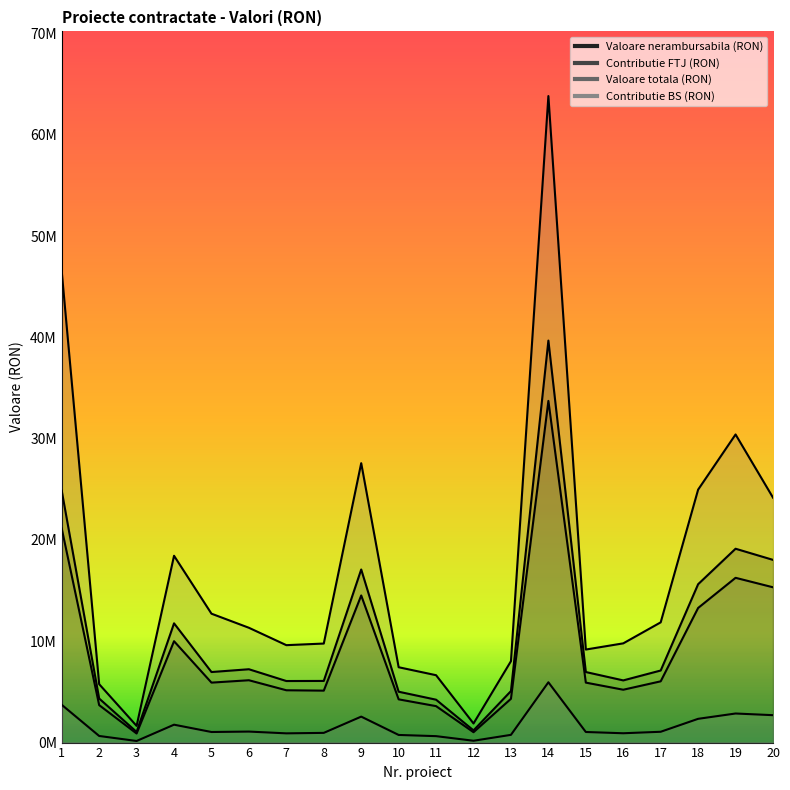

What is the value of the Contributie FTJ (RON) point at the 14th from the left?

33728662.9